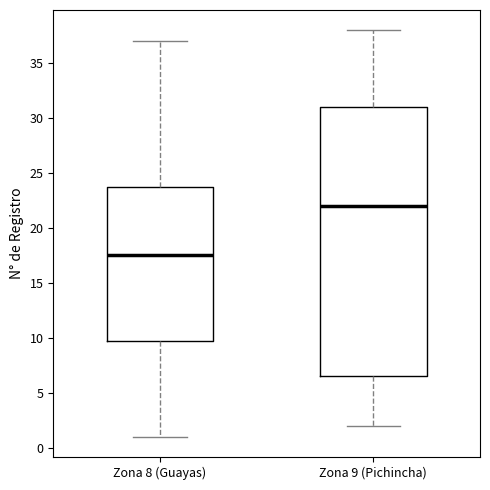

Where is the upper edge of the box for Zona 8 (Guayas) on the y-axis? The values are not printed on the chart, so give them approximately, as read against the axis.

24.0